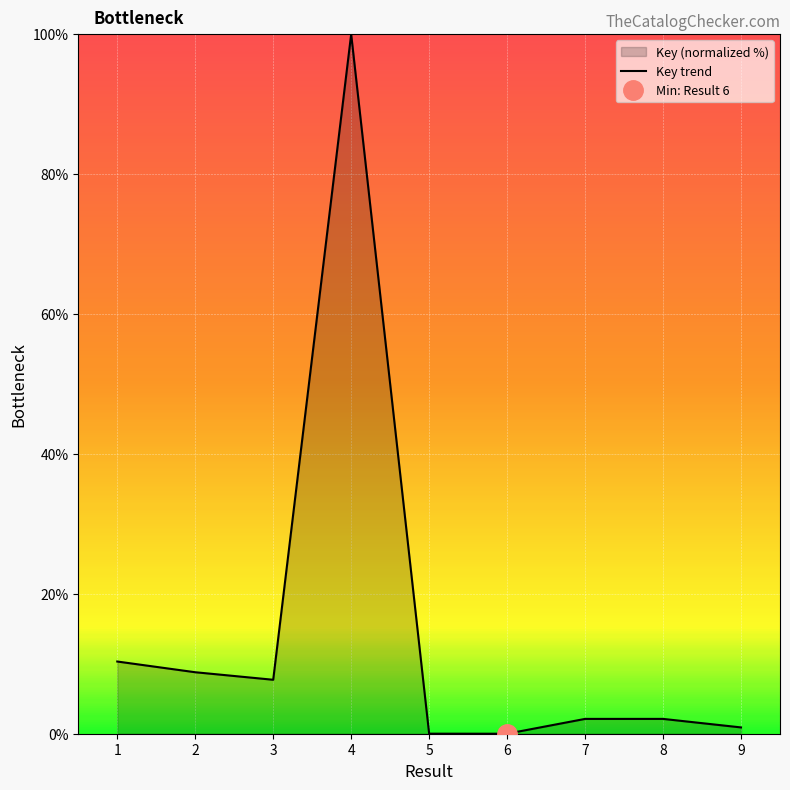

Reading left to right, what are all the values shown in this chart?

1=10.3	2=8.8	3=7.7	4=100.0	5=0.0	6=0.0	7=2.1	8=2.1	9=0.9